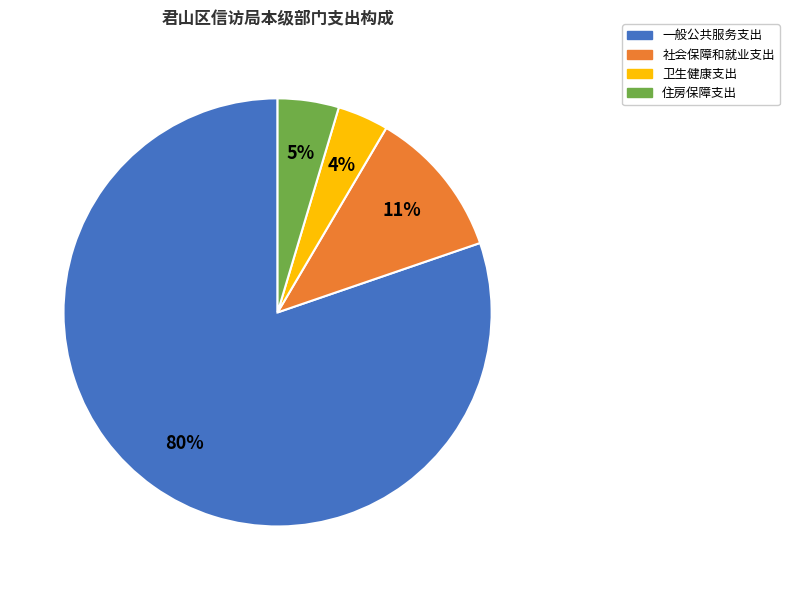

The 一般公共服务支出 slice represents 80% of the pie. True or false?

True